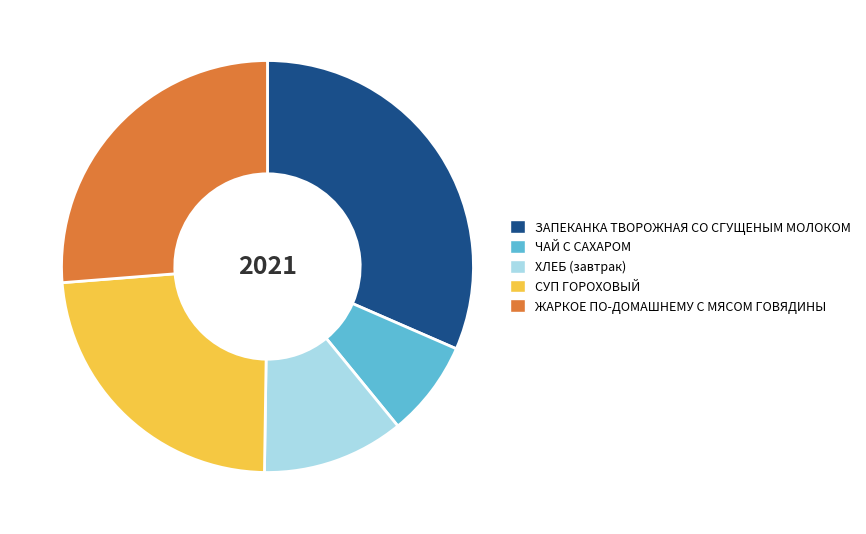

Rank the categories by value from lowest to highest.

ЧАЙ С САХАРОМ, ХЛЕБ (завтрак), СУП ГОРОХОВЫЙ, ЖАРКОЕ ПО-ДОМАШНЕМУ С МЯСОМ ГОВЯДИНЫ, ЗАПЕКАНКА ТВОРОЖНАЯ СО СГУЩЕНЫМ МОЛОКОМ